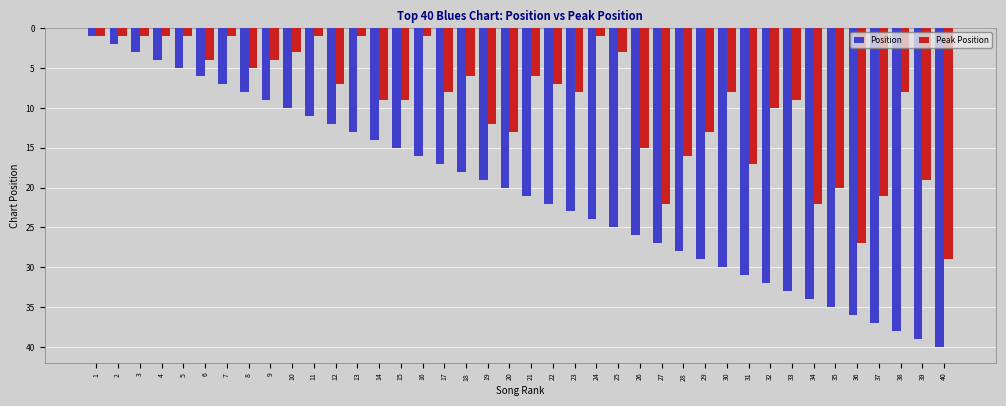

What is the sum of all Peak Position values?

370